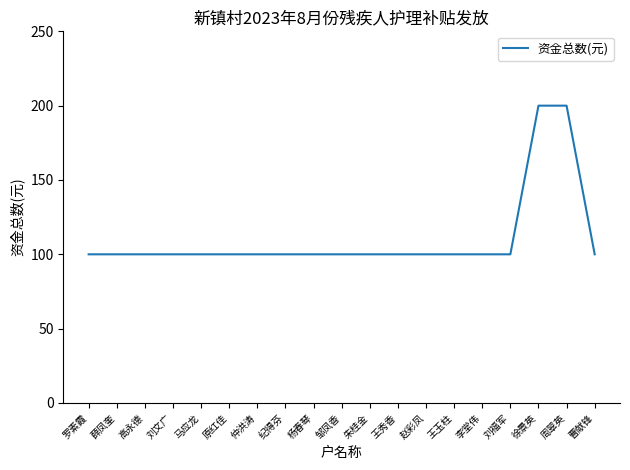

How many categories are shown in the chart?

19